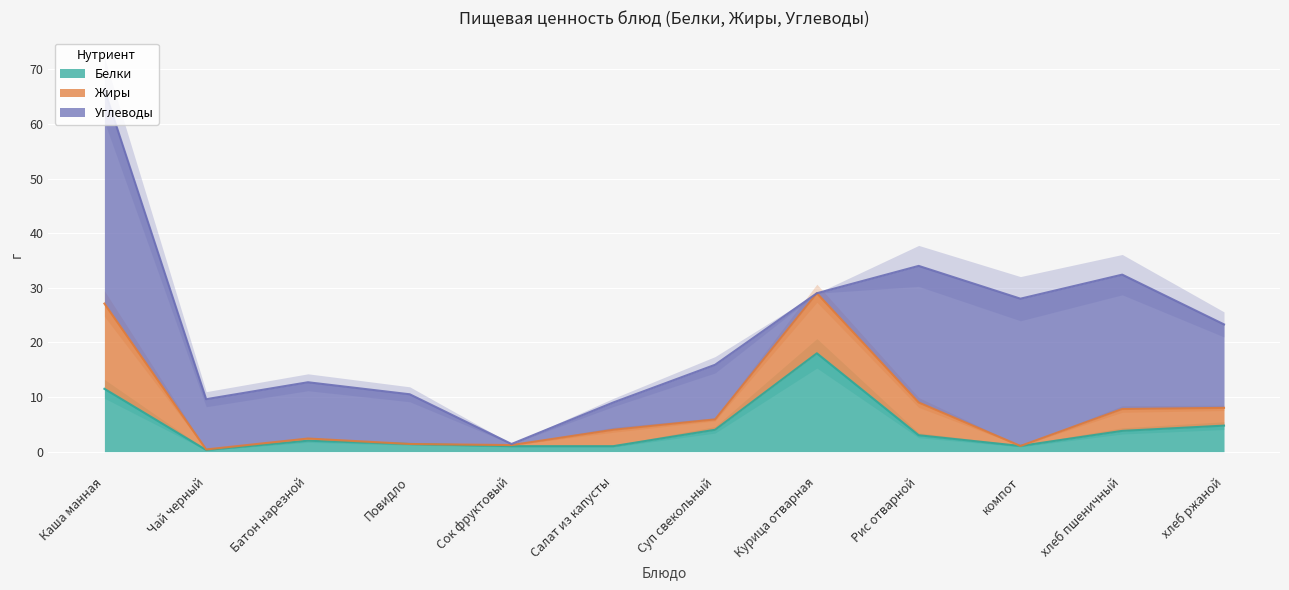

What is the label of the 4th point from the right?

Рис отварной